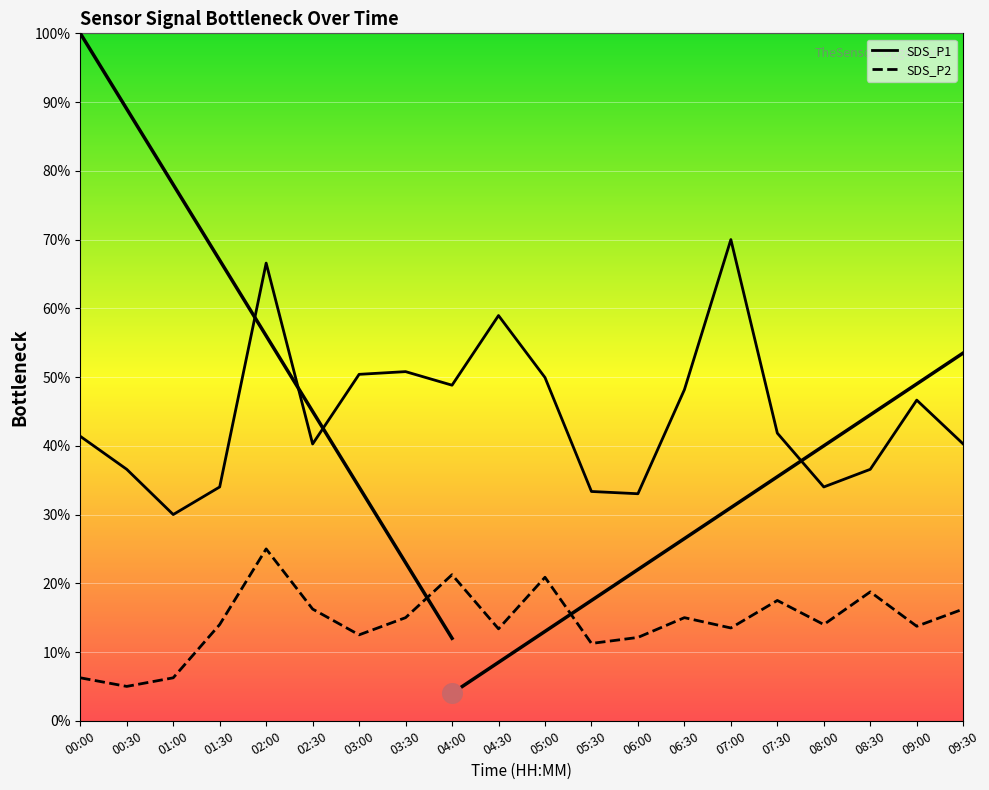

Which series has the largest total across all categories?

SDS_P1